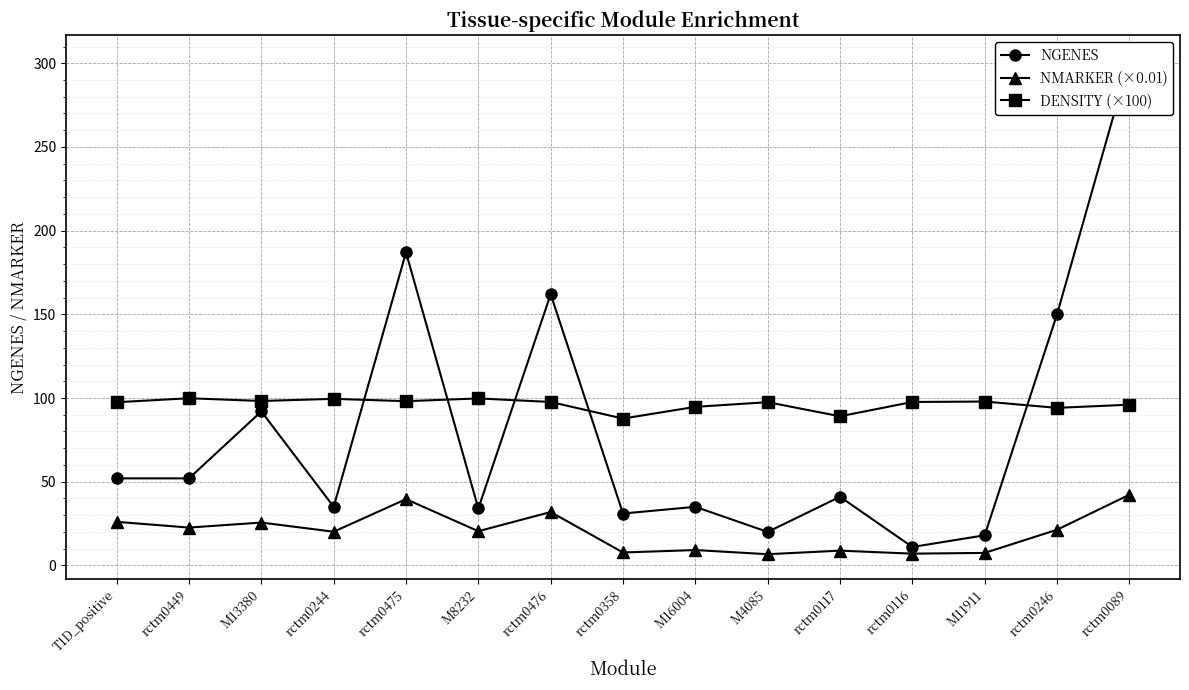

What is the highest value of the NMARKER (×0.01) series?

42.2